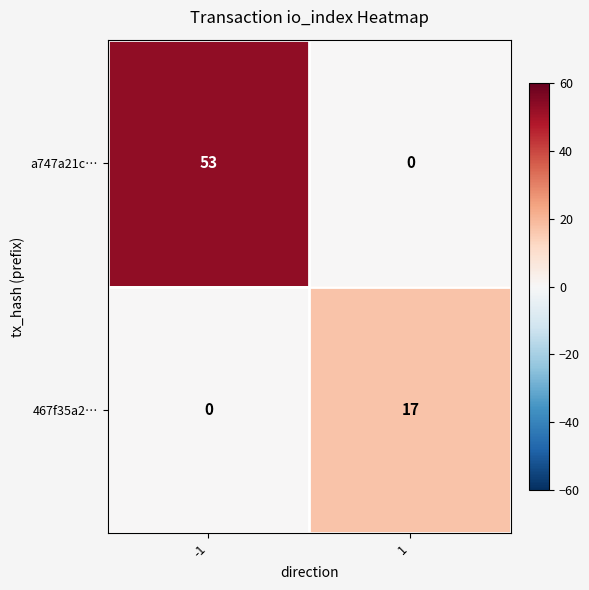

Reading left to right, list all the values displayed in this chart.

a747a21c…: -1=53	1=0
467f35a2…: -1=0	1=17